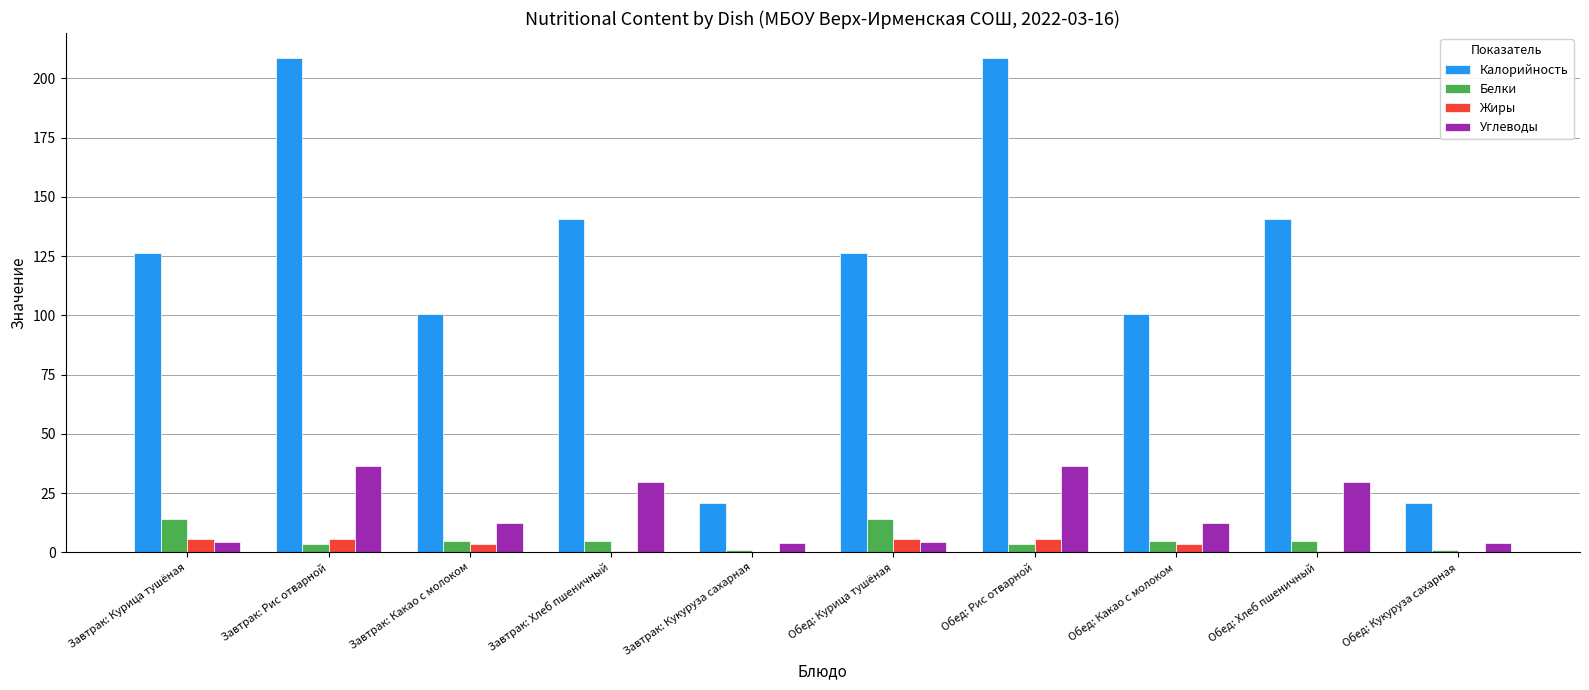

Count the number of categories in the chart.

10